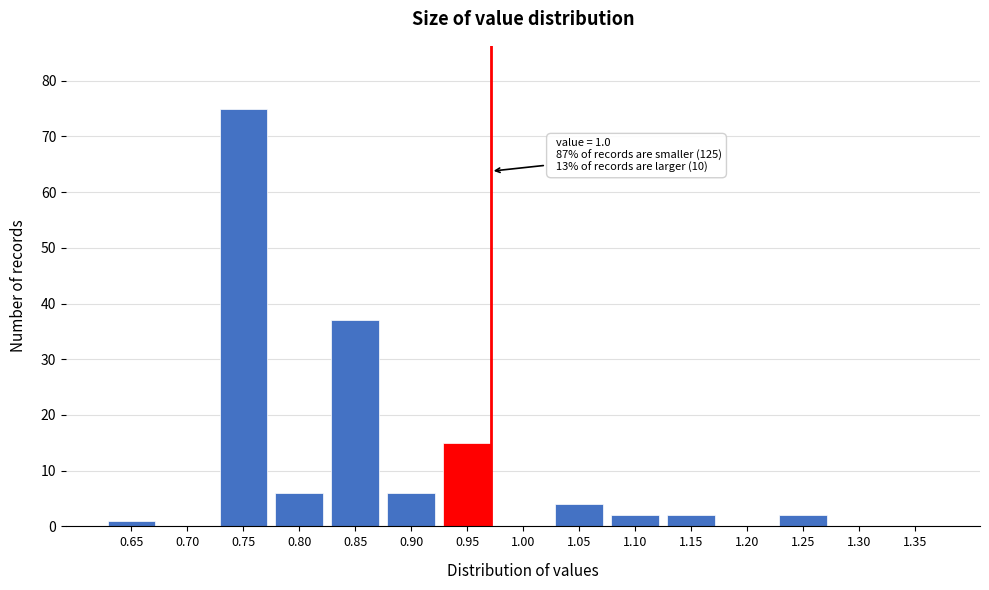

Reading left to right, list all the values displayed in this chart.

0.65=1	0.70=0	0.75=75	0.80=6	0.85=37	0.90=6	0.95=15	1.00=0	1.05=4	1.10=2	1.15=2	1.20=0	1.25=2	1.30=0	1.35=0